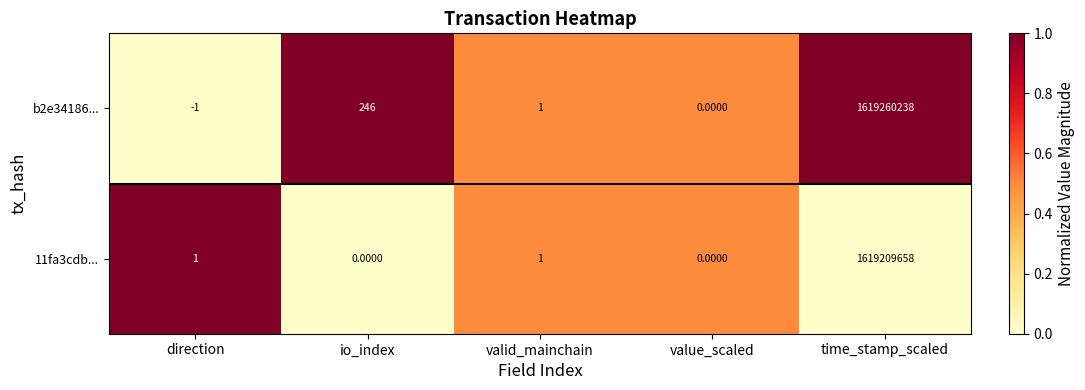

Rank the series by their maximum value, from lowest to highest.

11fa3cdb..., b2e34186...